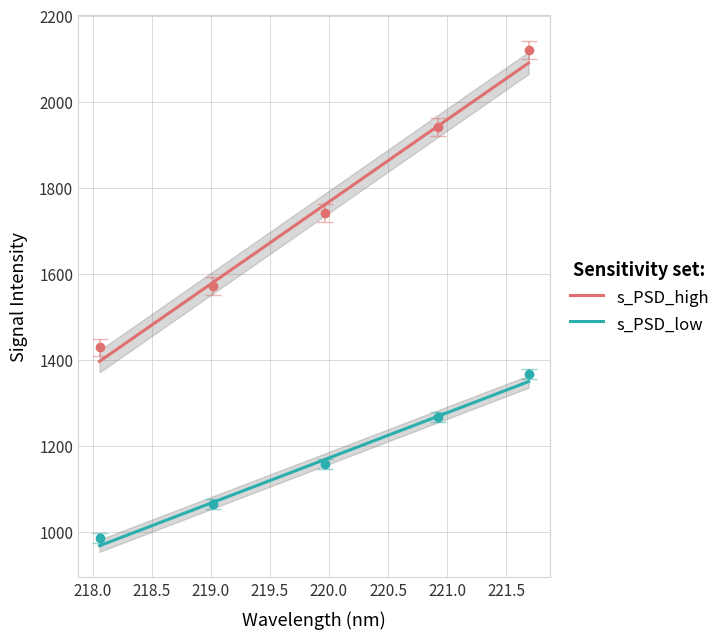

What is the average value of the s_PSD_low series?

1158.8